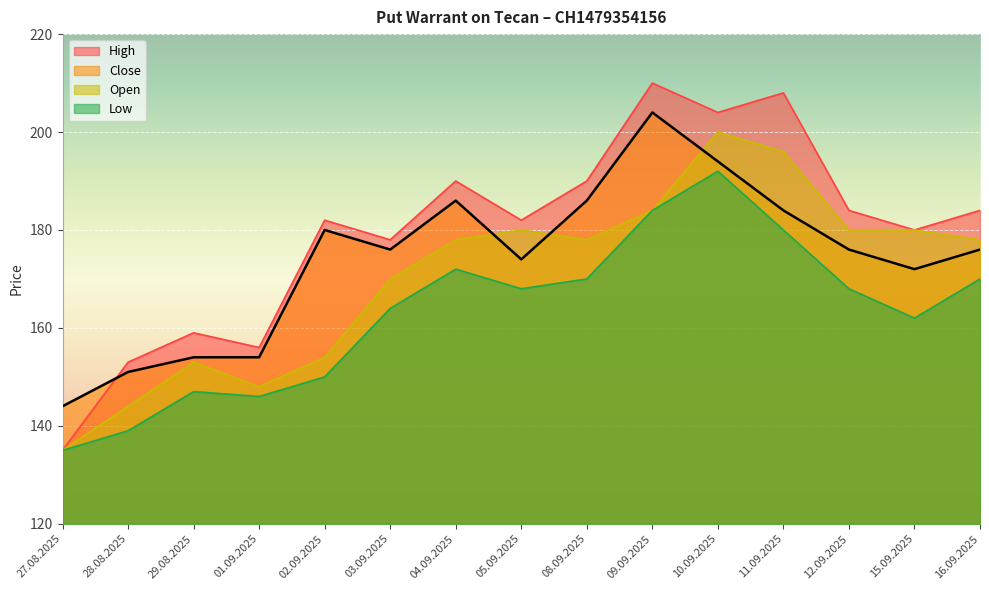

True or false: Low and High cross at least once.

False